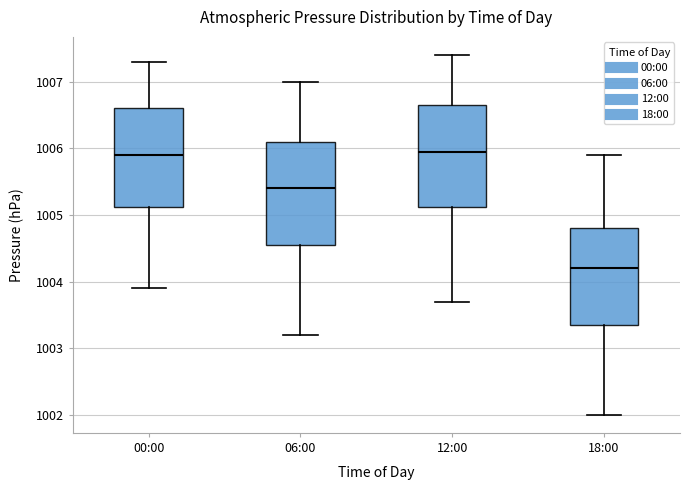

Reading left to right, transcribe this box plot: for each box, give where its median line is, the range the box spans, and where its two whiskers end, as read against the y-axis. The values are not printed on the chart, so give them approximately, as read against the axis.

00:00: median 1005.9, box 1005.1 to 1006.6, whiskers 1003.9 to 1007.3
06:00: median 1005.4, box 1004.6 to 1006.1, whiskers 1003.2 to 1007.0
12:00: median 1006.0, box 1005.1 to 1006.7, whiskers 1003.7 to 1007.4
18:00: median 1004.2, box 1003.4 to 1004.8, whiskers 1002.0 to 1005.9